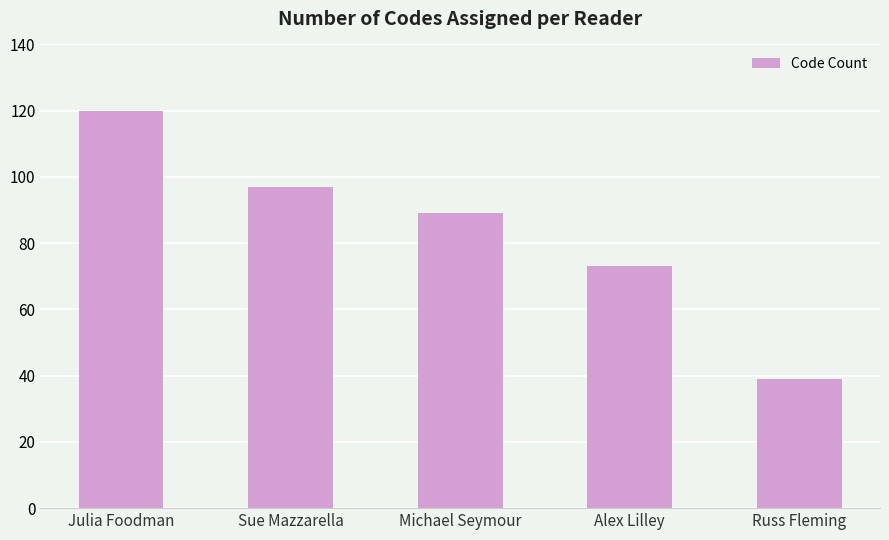

List the labels in order of value, largest first.

Julia Foodman, Sue Mazzarella, Michael Seymour, Alex Lilley, Russ Fleming